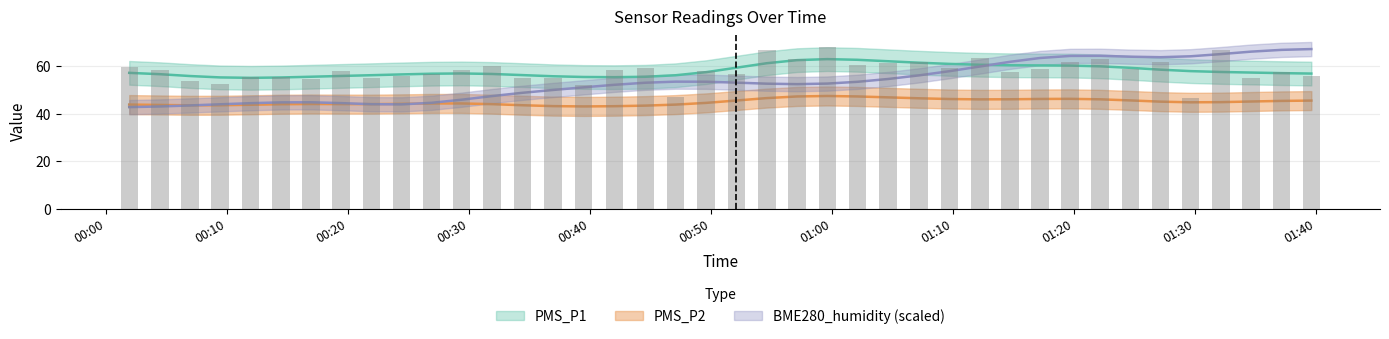

Where is PMS_P2 nearest to the value 43?

2023/03/23 00:04:25